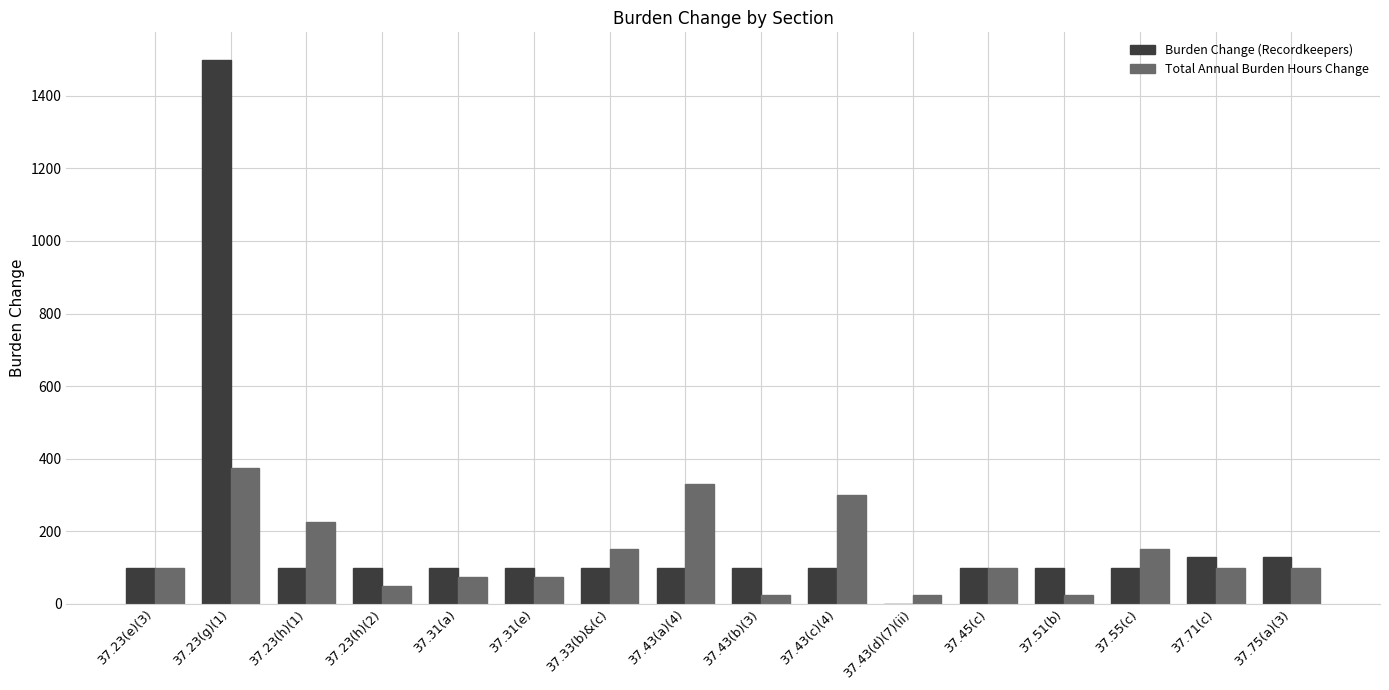

What are all the series names shown in the legend?

Burden Change (Recordkeepers), Total Annual Burden Hours Change